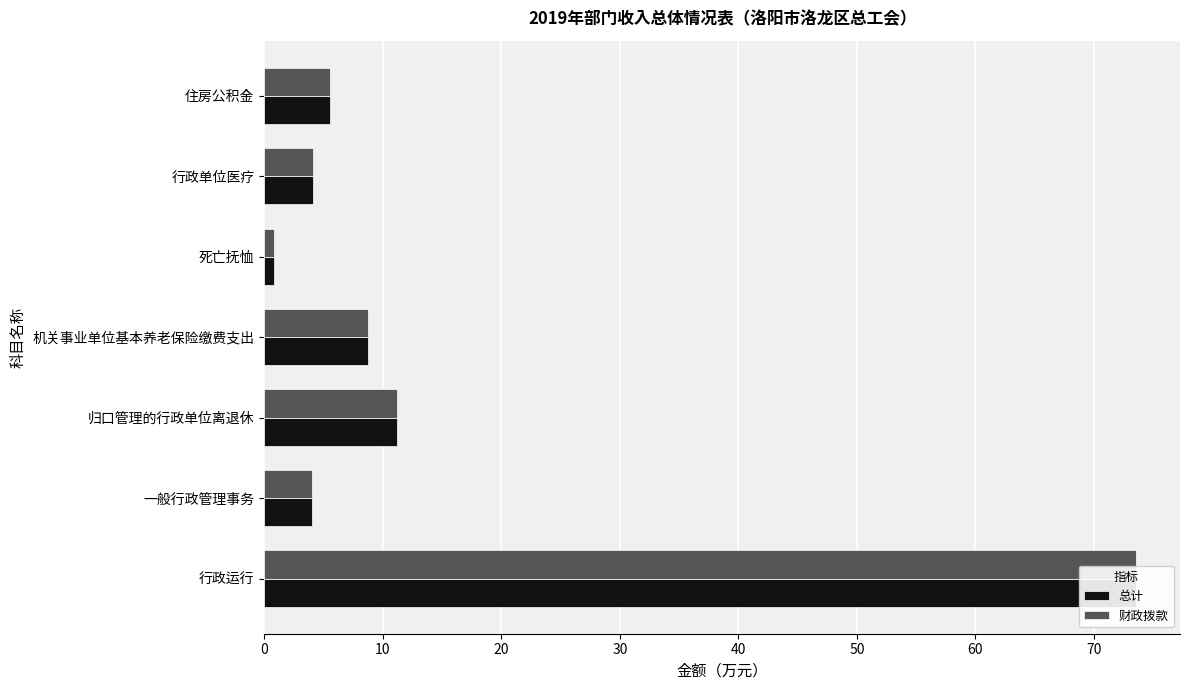

What is the average value of the 财政拨款 series?

15.4